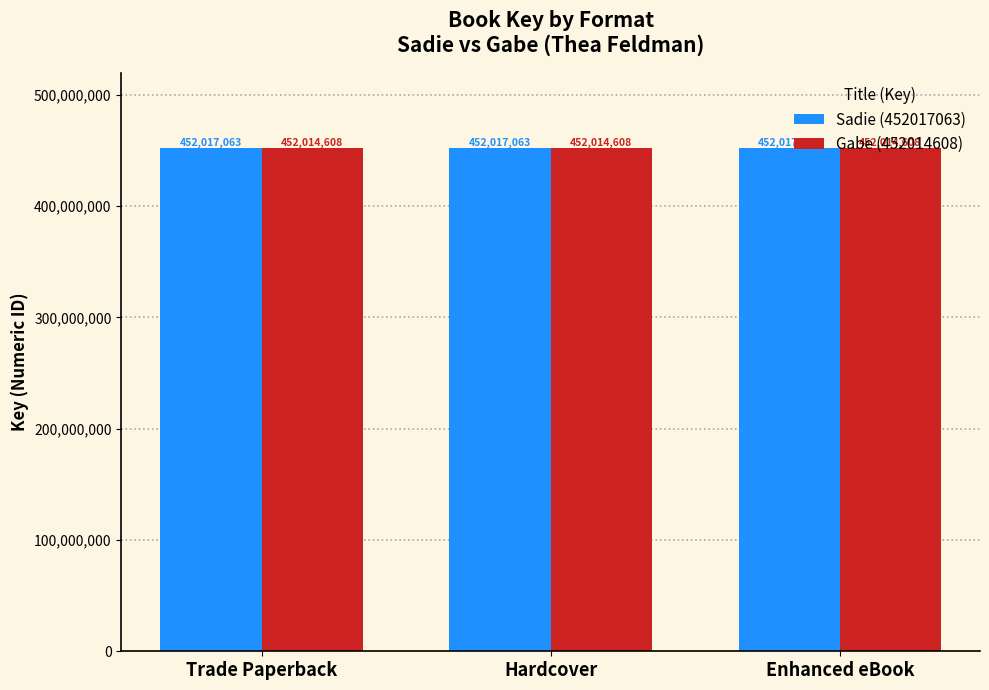

What is the spread (max minus min) of values at Trade Paperback?

2455